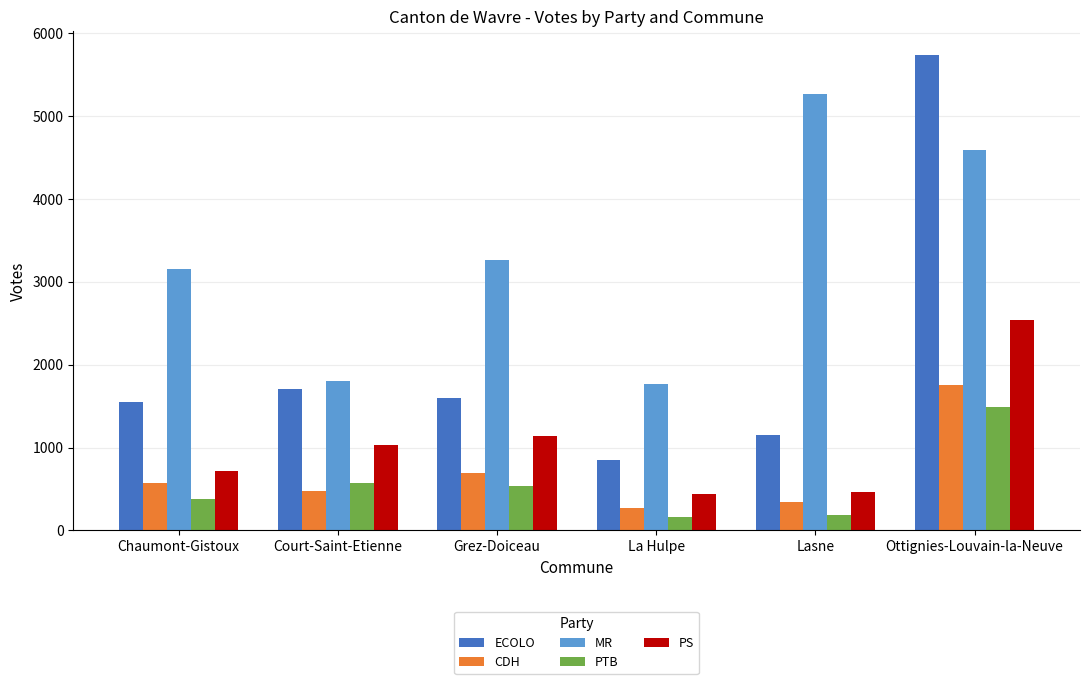

What is the difference between the ECOLO values at Grez-Doiceau and Lasne?

451